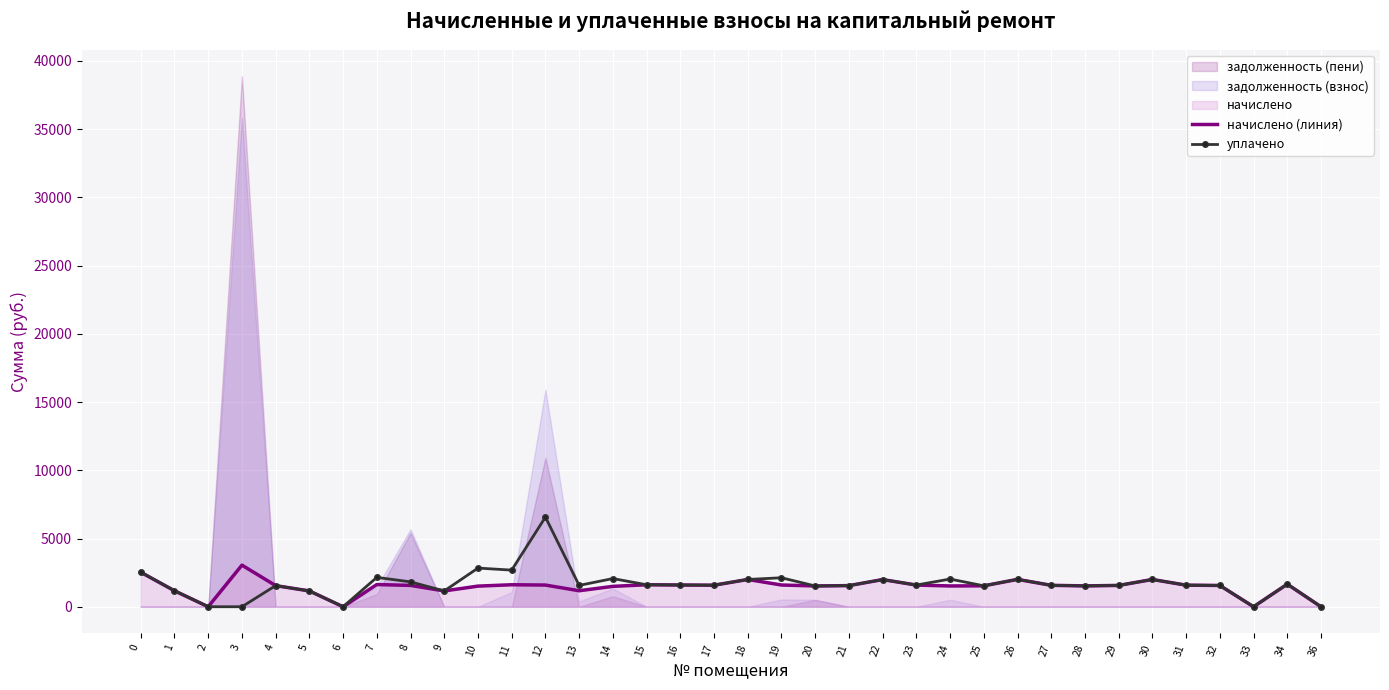

The value of уплачено at 12 is 11005.9. True or false?

False